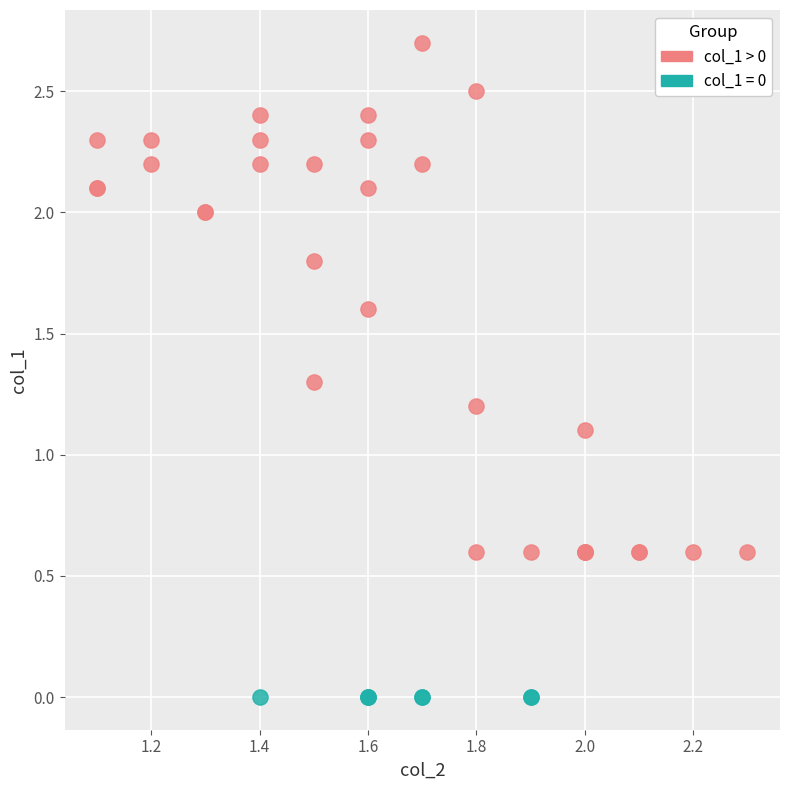

Which series reaches the maximum Y coordinate?

col_1 > 0